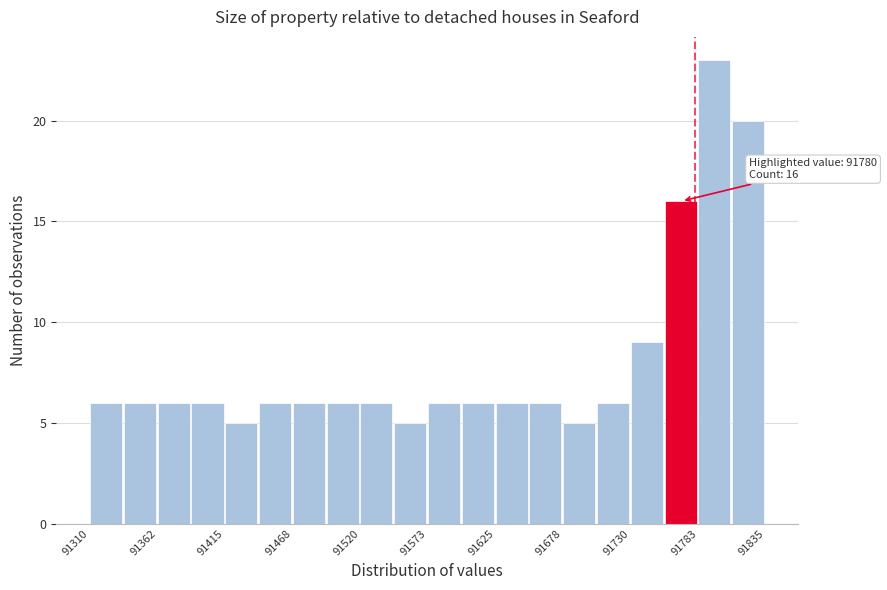

Around what value on the x-axis is the tallest bar? Give the approximate position of its centre, as read against the axis.

91800